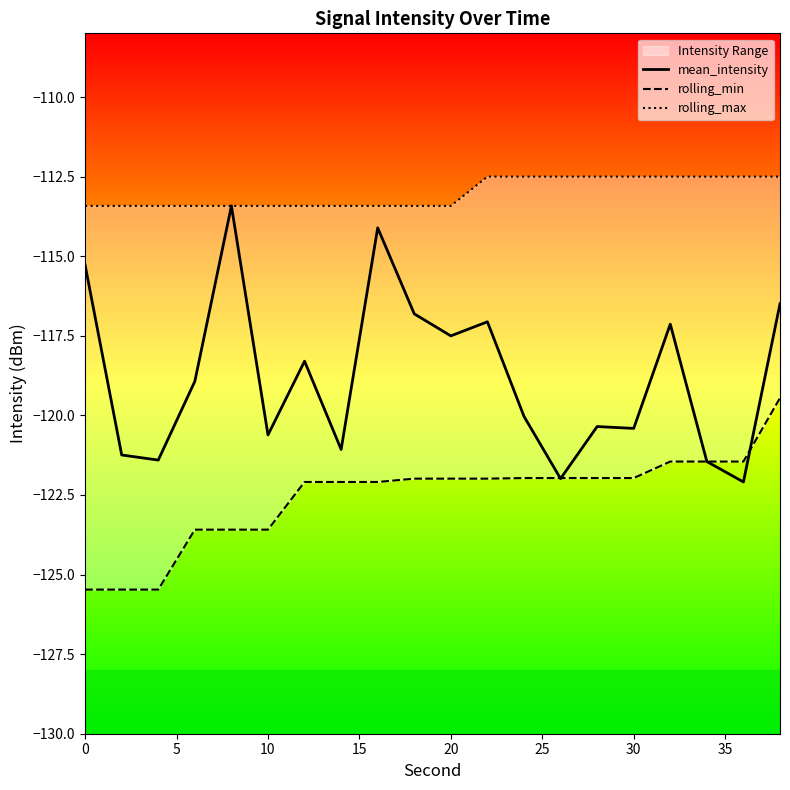

What is the highest value of the mean_intensity series?

-113.4